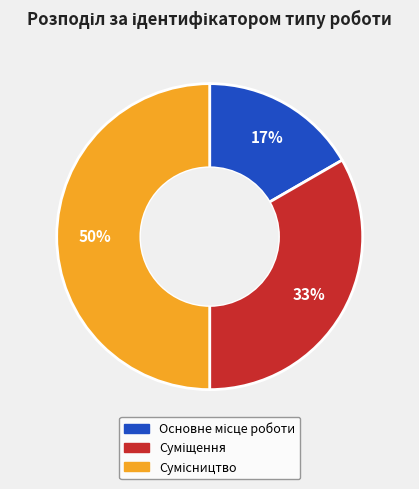

To the nearest percent, what is the average slice percentage?

33%